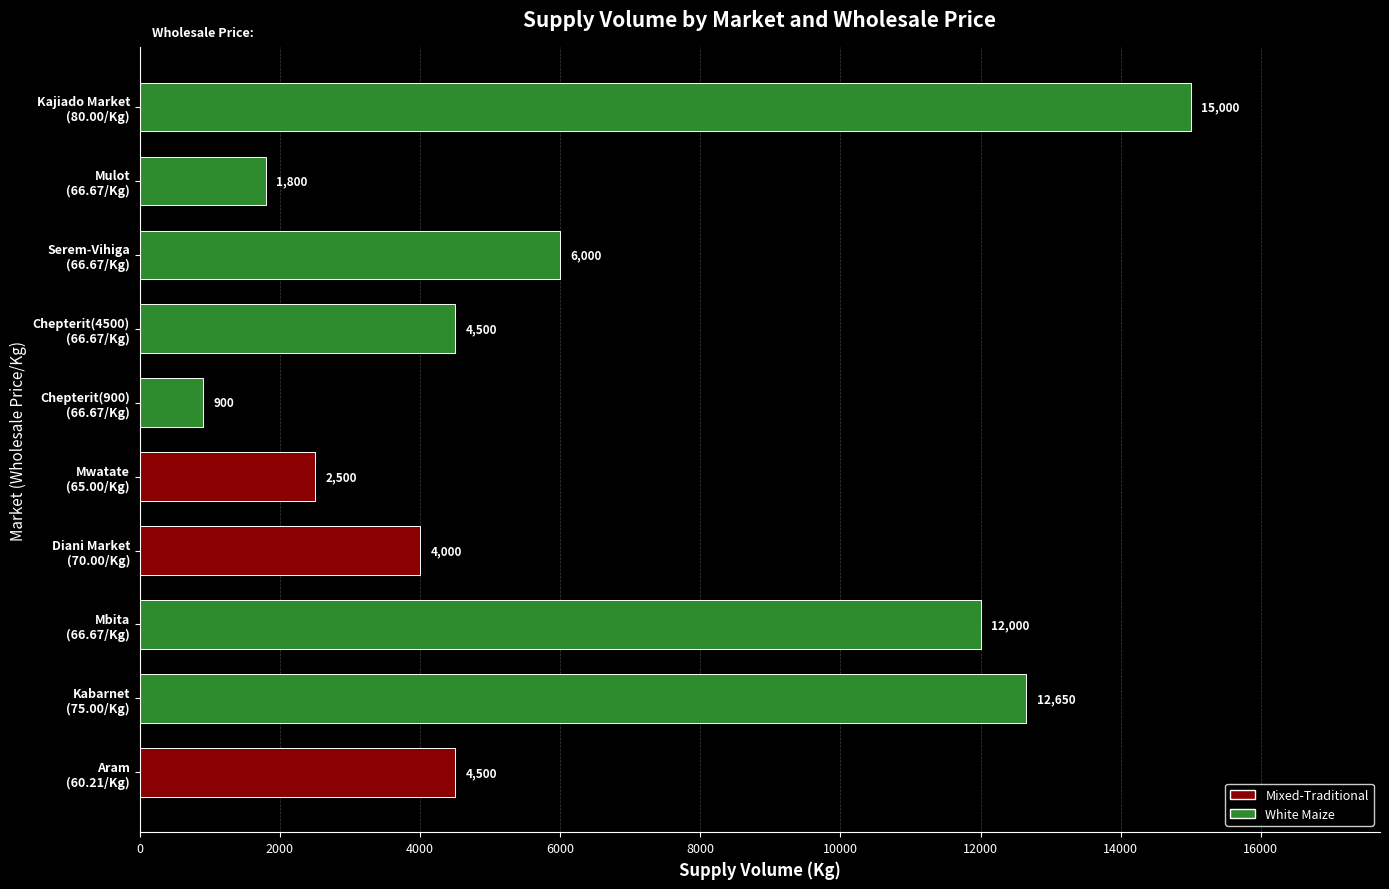

What is the greatest value displayed?

15000